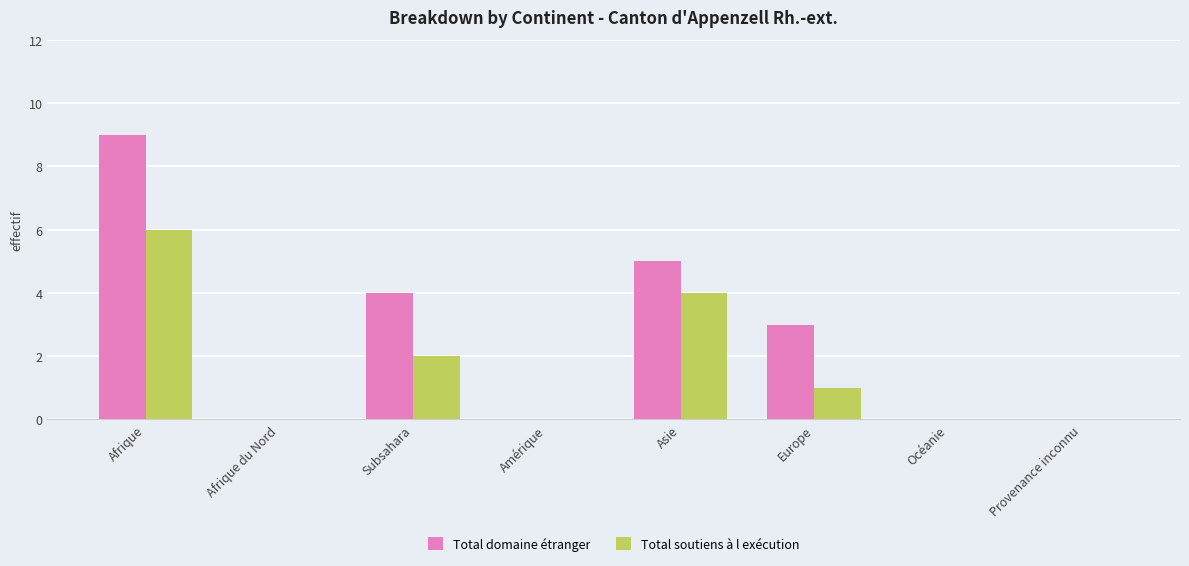

The Total soutiens à l exécution series shows 6 at Afrique. True or false?

True